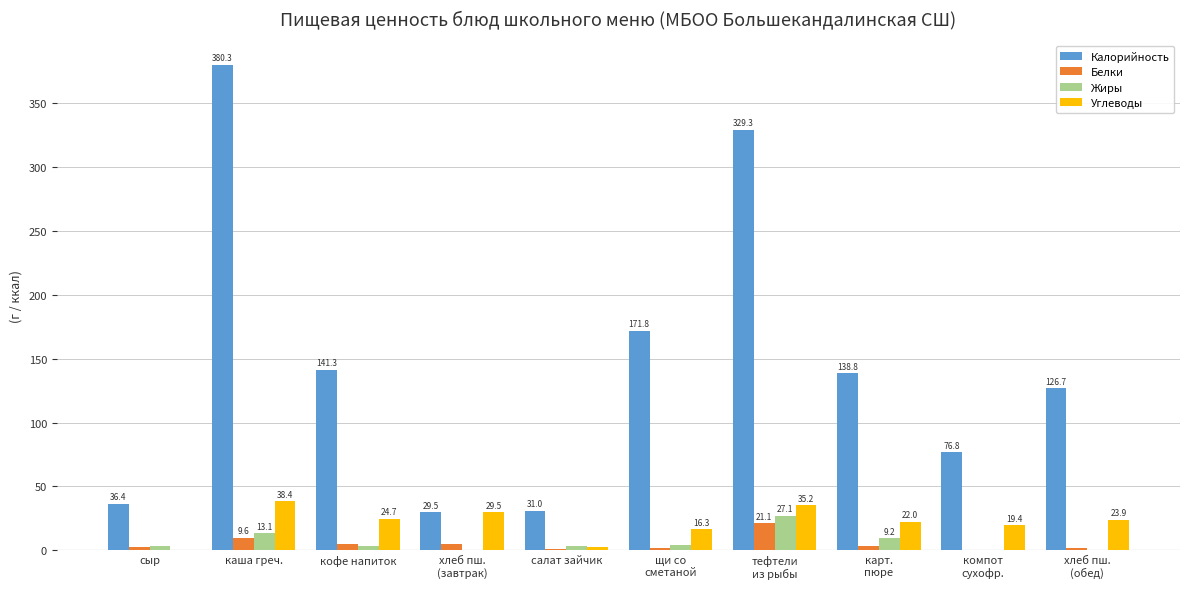

True or false: Калорийность has a value of 62.2 at сыр.

False